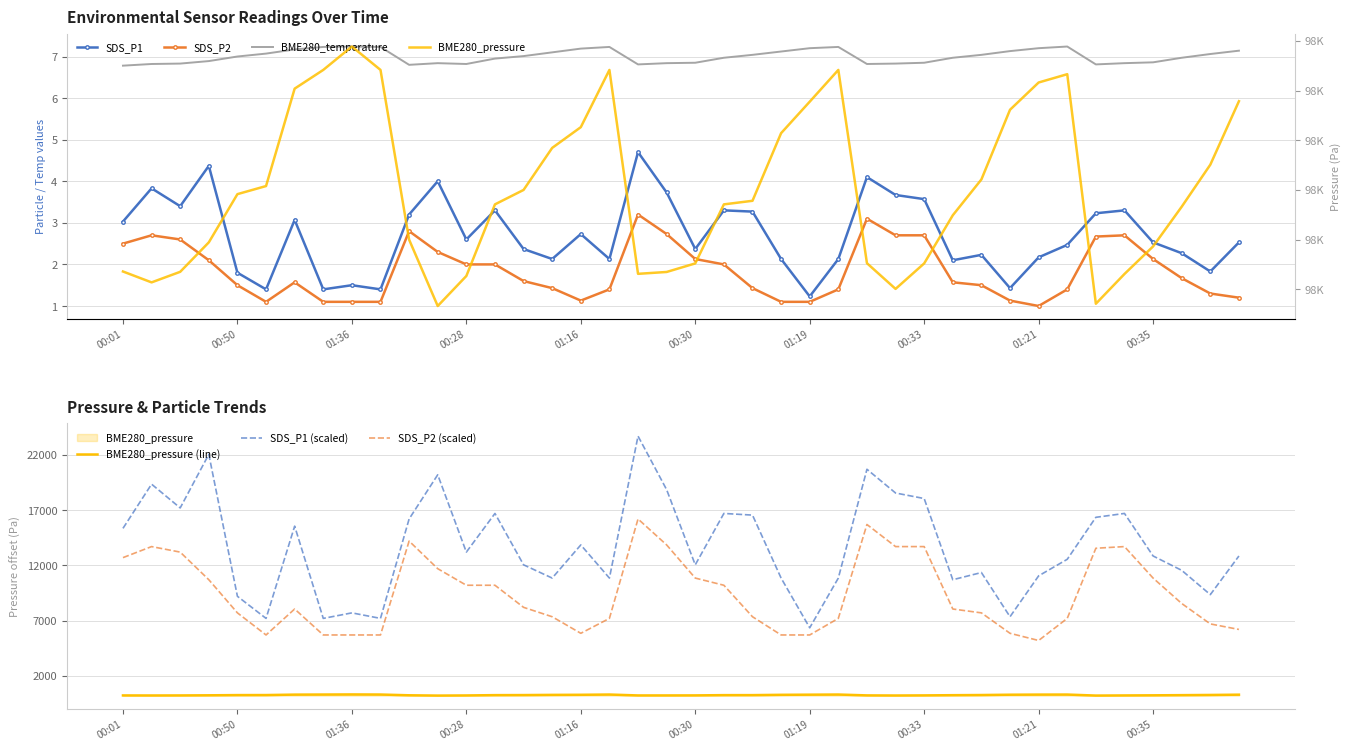

At which label does SDS_P1 reach its minimum?

01:19